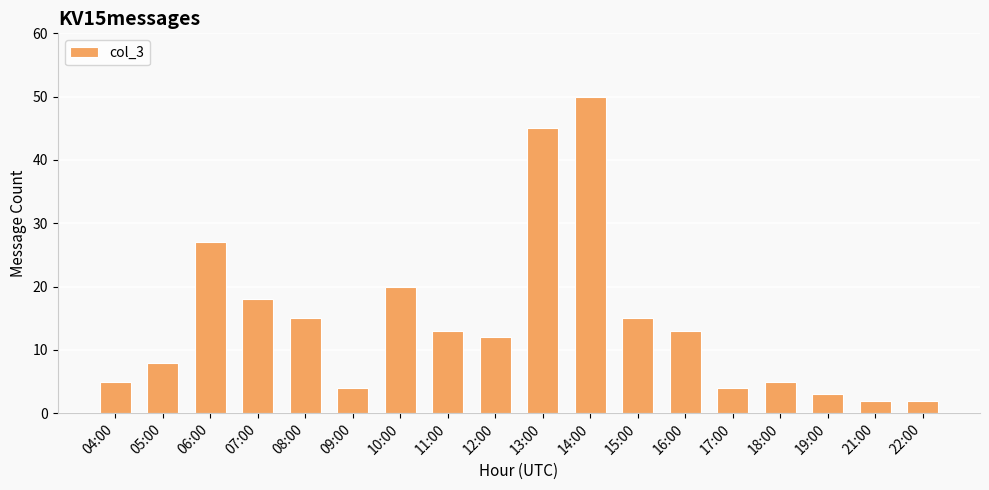

What position from the left is 09:00?

6